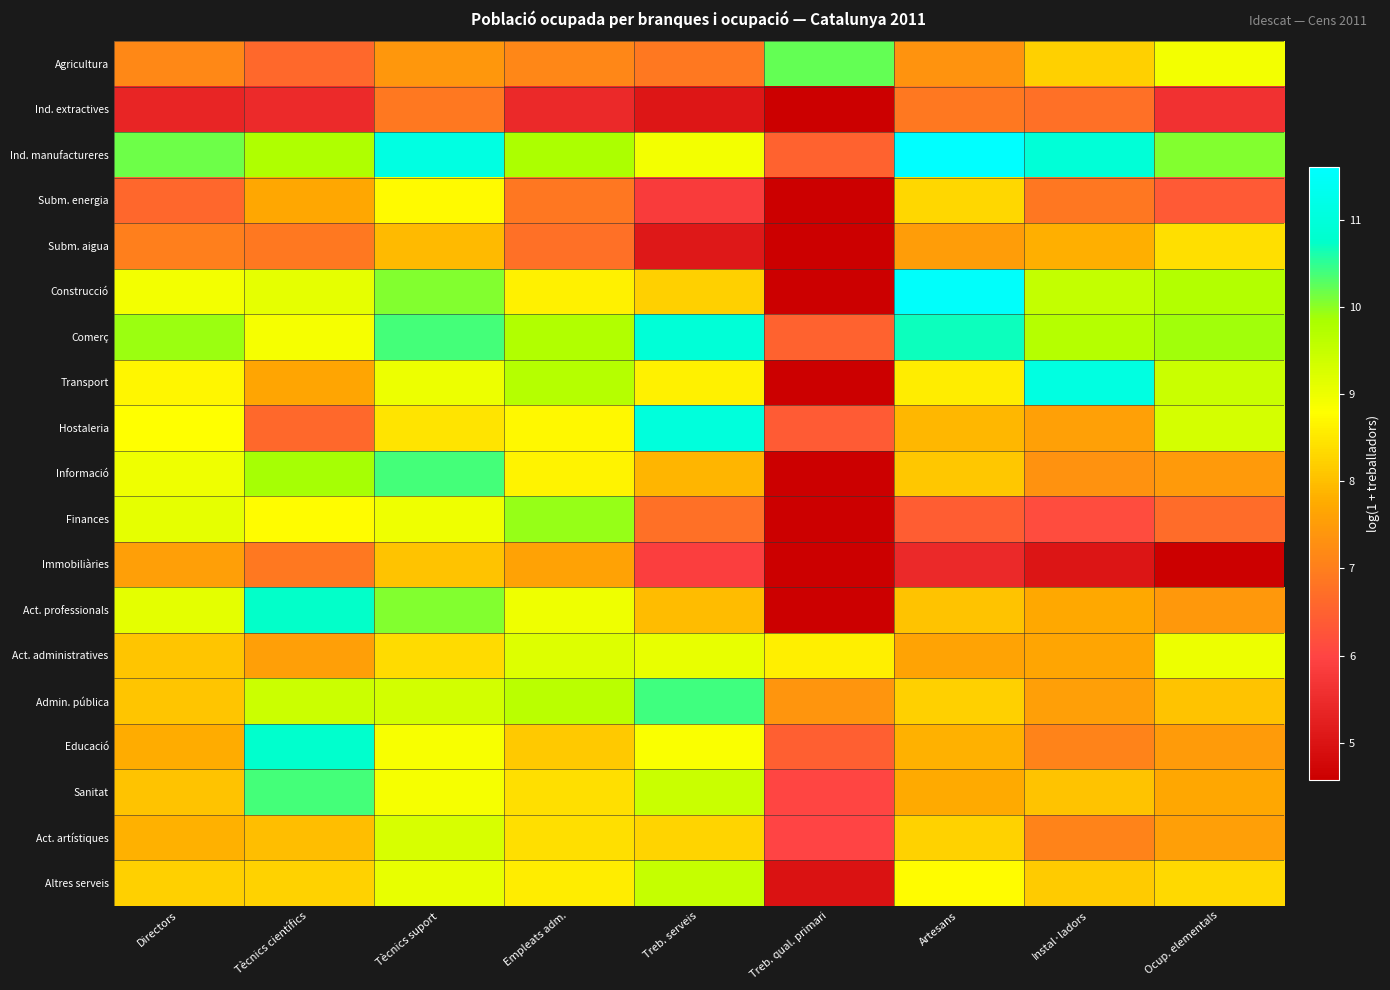

Rank the series by their maximum value, from highest to lowest.

Ind. manufactureres, Construcció, Transport, Hostaleria, Comerç, Educació, Act. professionals, Admin. pública, Sanitat, Informació, Agricultura, Finances, Altres serveis, Act. artístiques, Act. administratives, Subm. energia, Subm. aigua, Immobiliàries, Ind. extractives